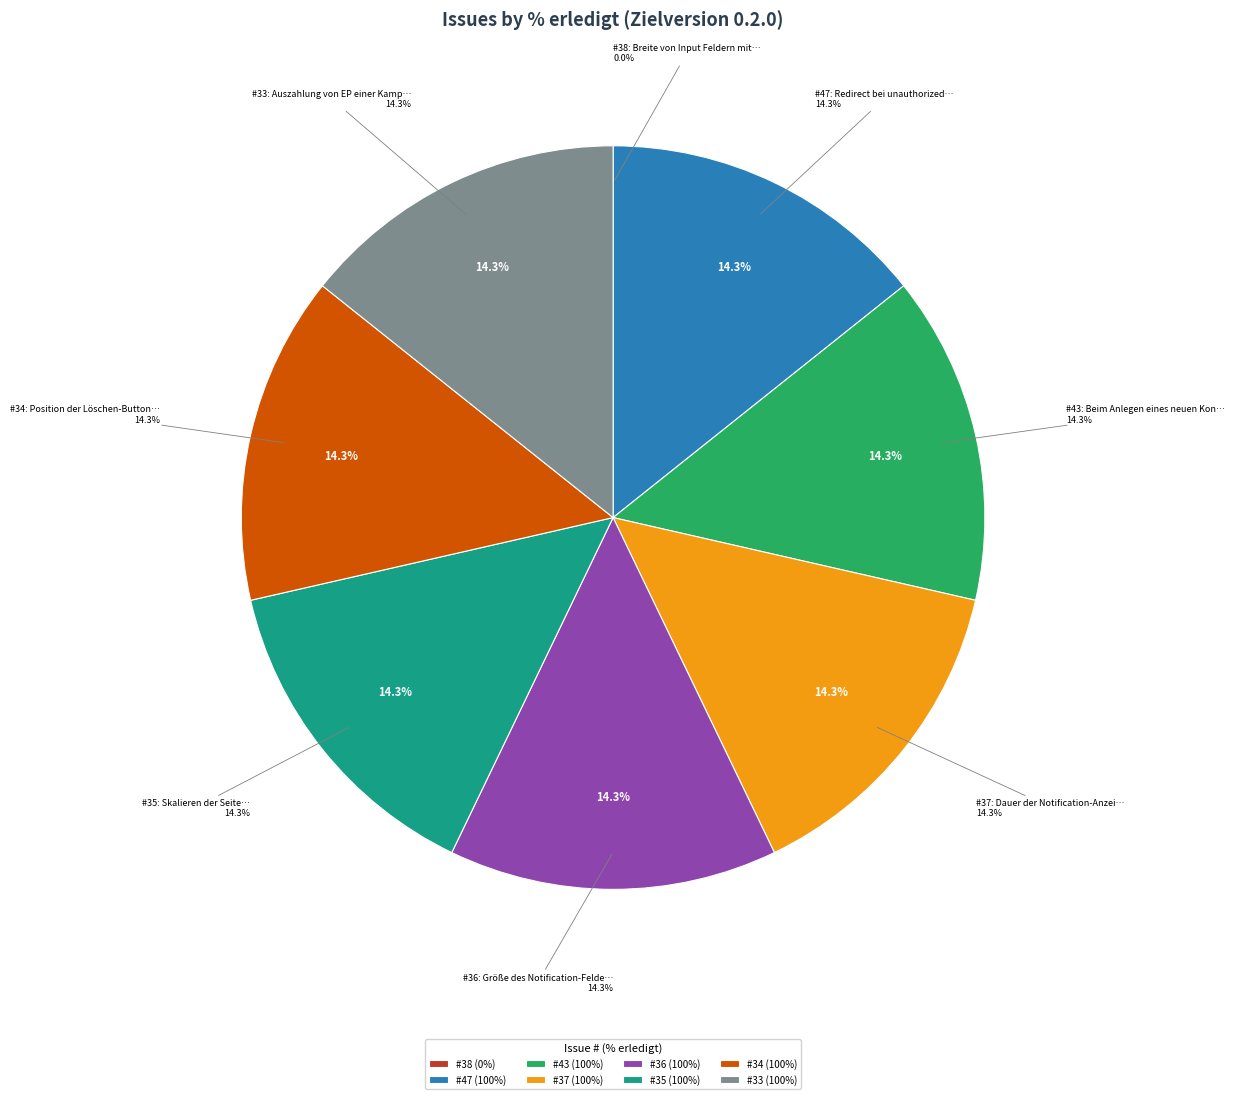

To the nearest percent, what percentage of the pie is 34?

14%